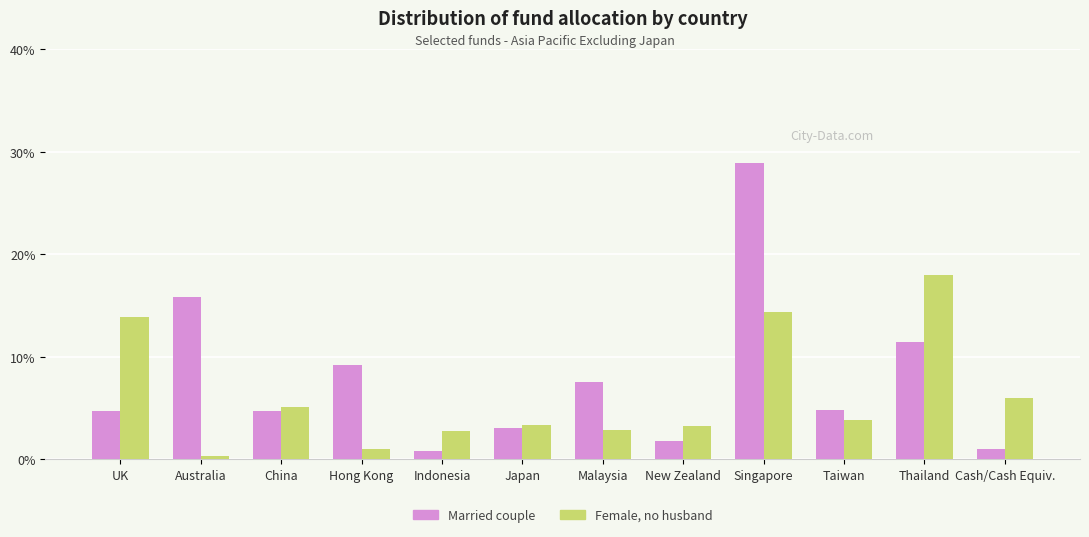

Is it true that Female, no husband equals 18.0 at Thailand?

True